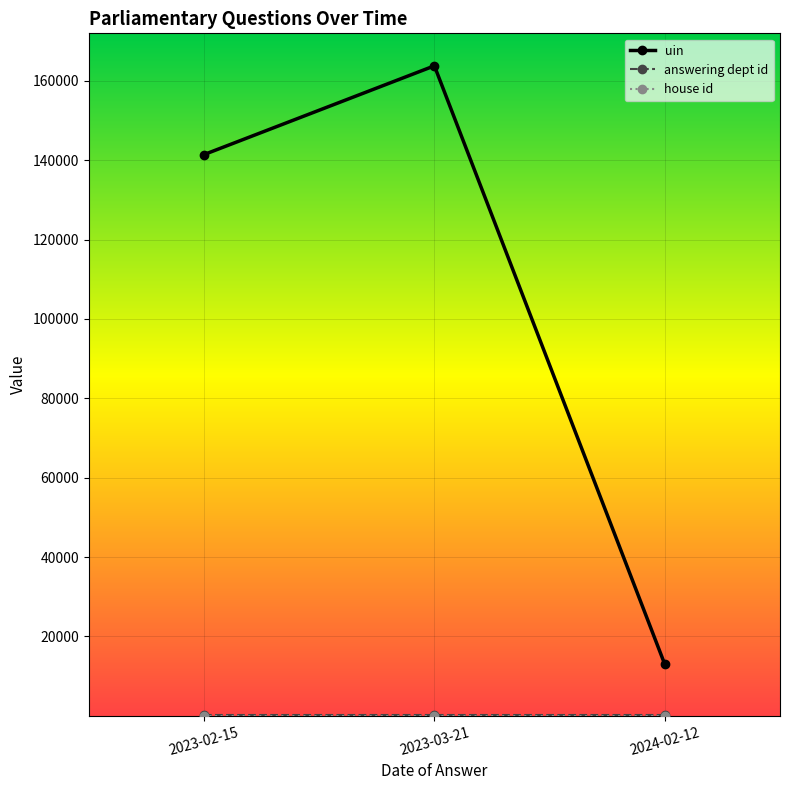

What is the label of the 2nd point from the right?

2023-03-21